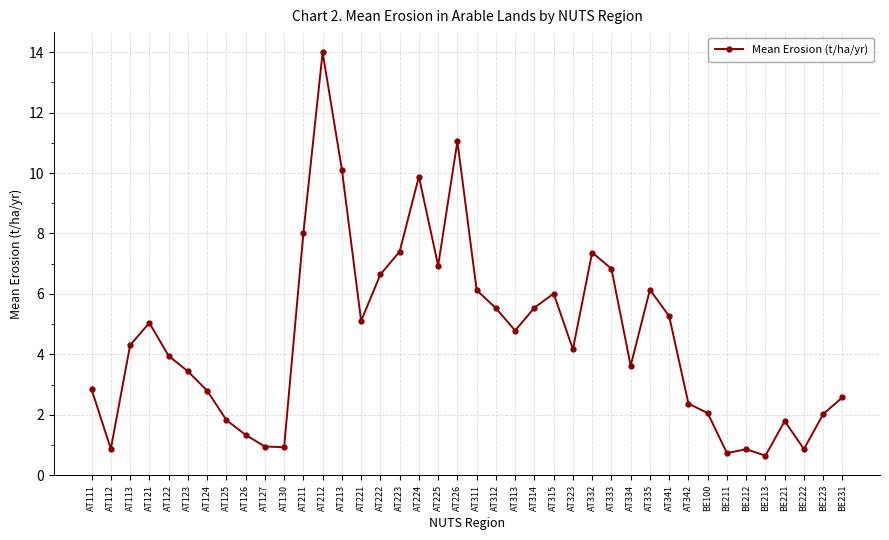

What is the value of the 36th point from the left?

0.6